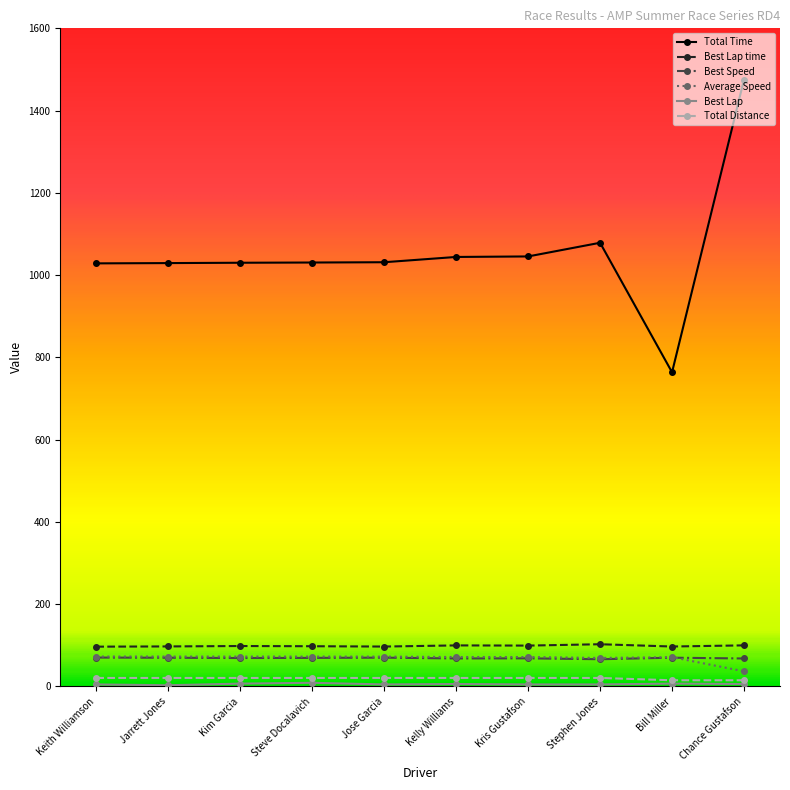

Does the chart have visible grid lines?

No